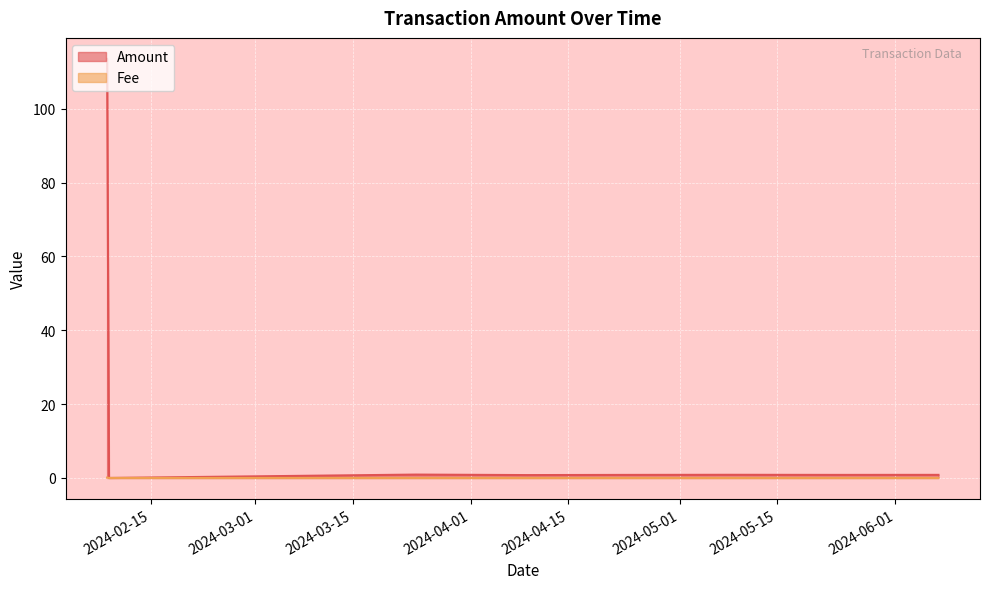

At which label is Amount closest to 56?

2024-03-24 01:27:00